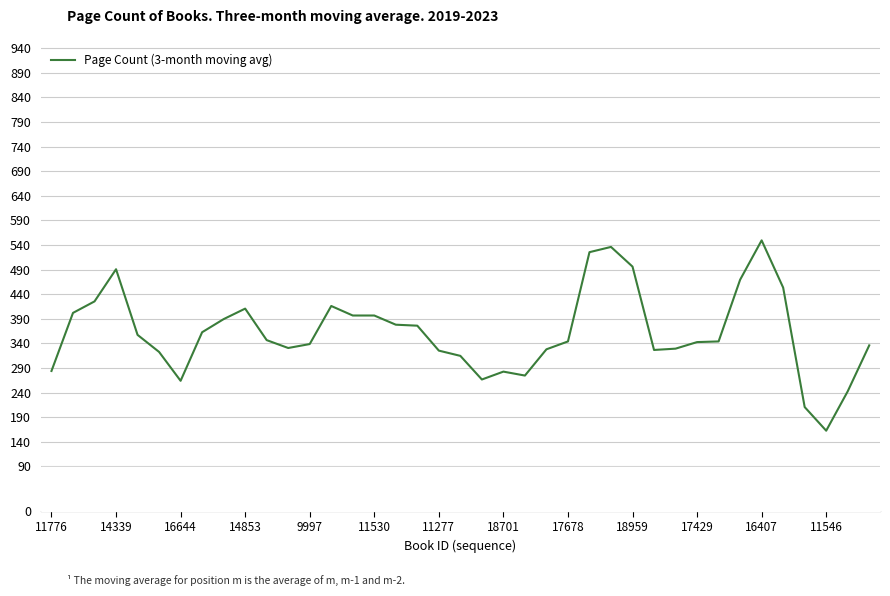

What is the difference between the maximum and minimum values?

386.7